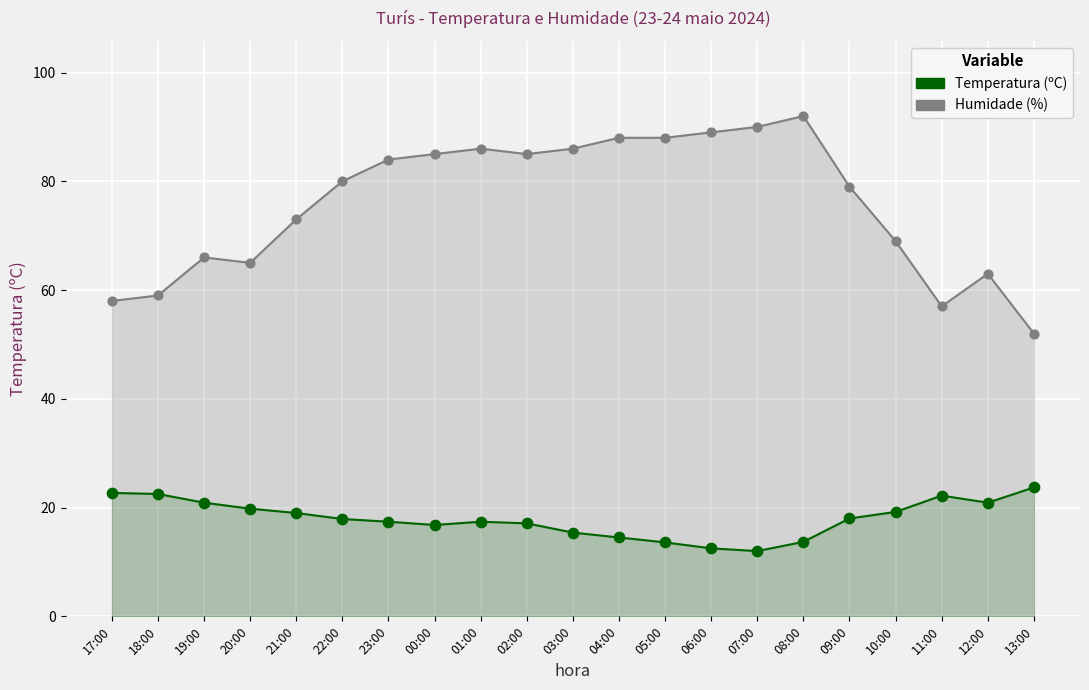

What are all the series names shown in the legend?

Temperatura (ºC), Humidade (%)